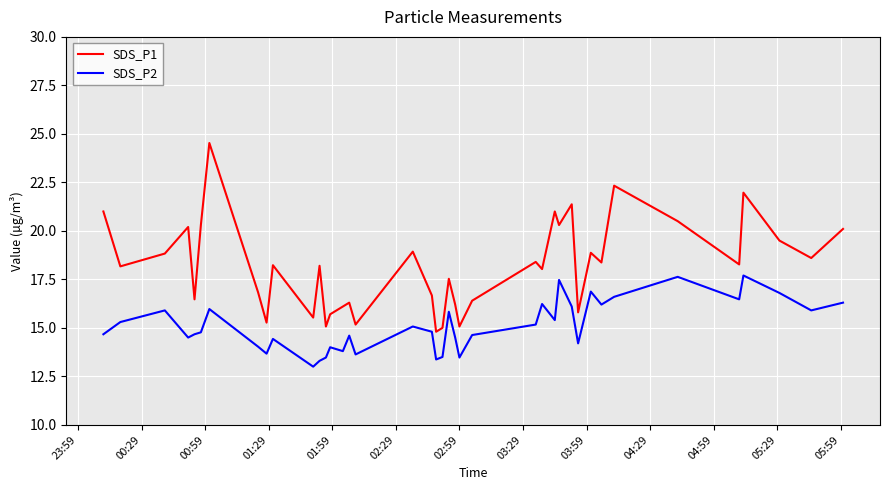

Which series has the largest range (max minus min)?

SDS_P1